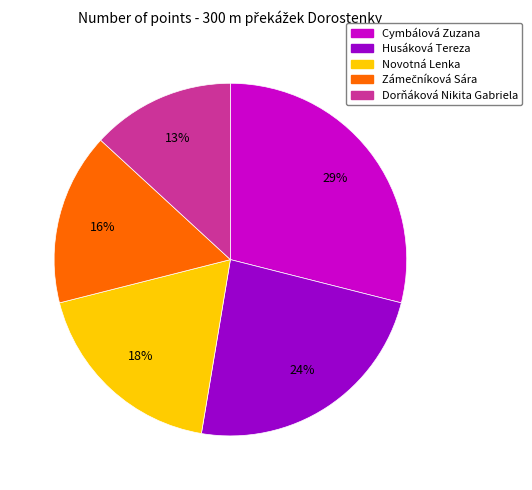

Combined, do Husáková Tereza and Novotná Lenka account for over 50%?

No